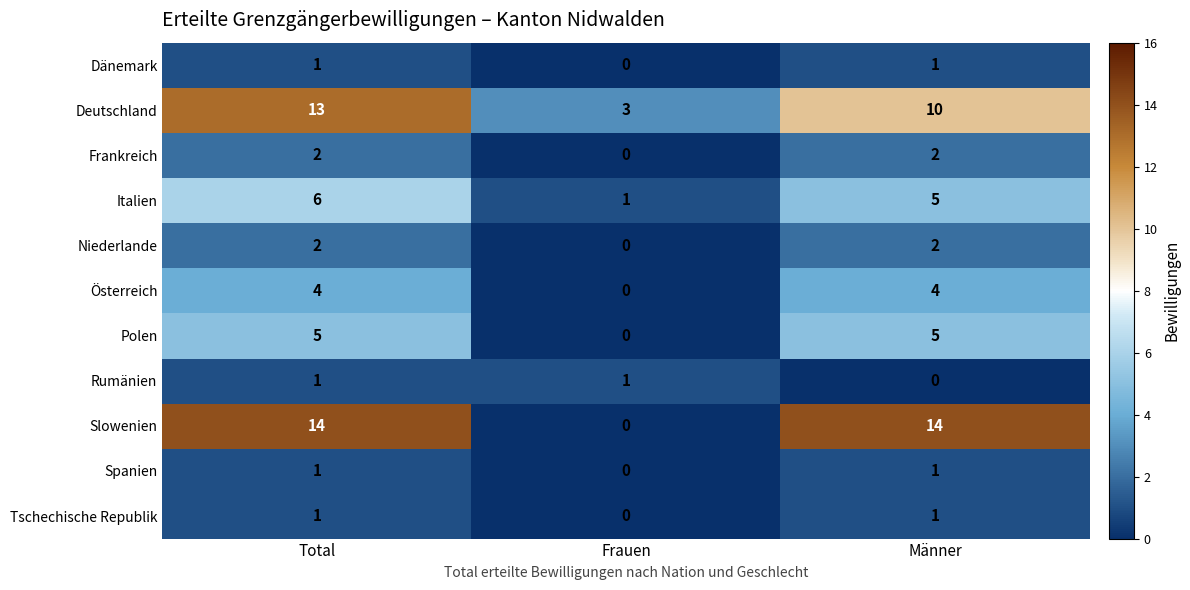

What is the maximum value shown in the chart?

14